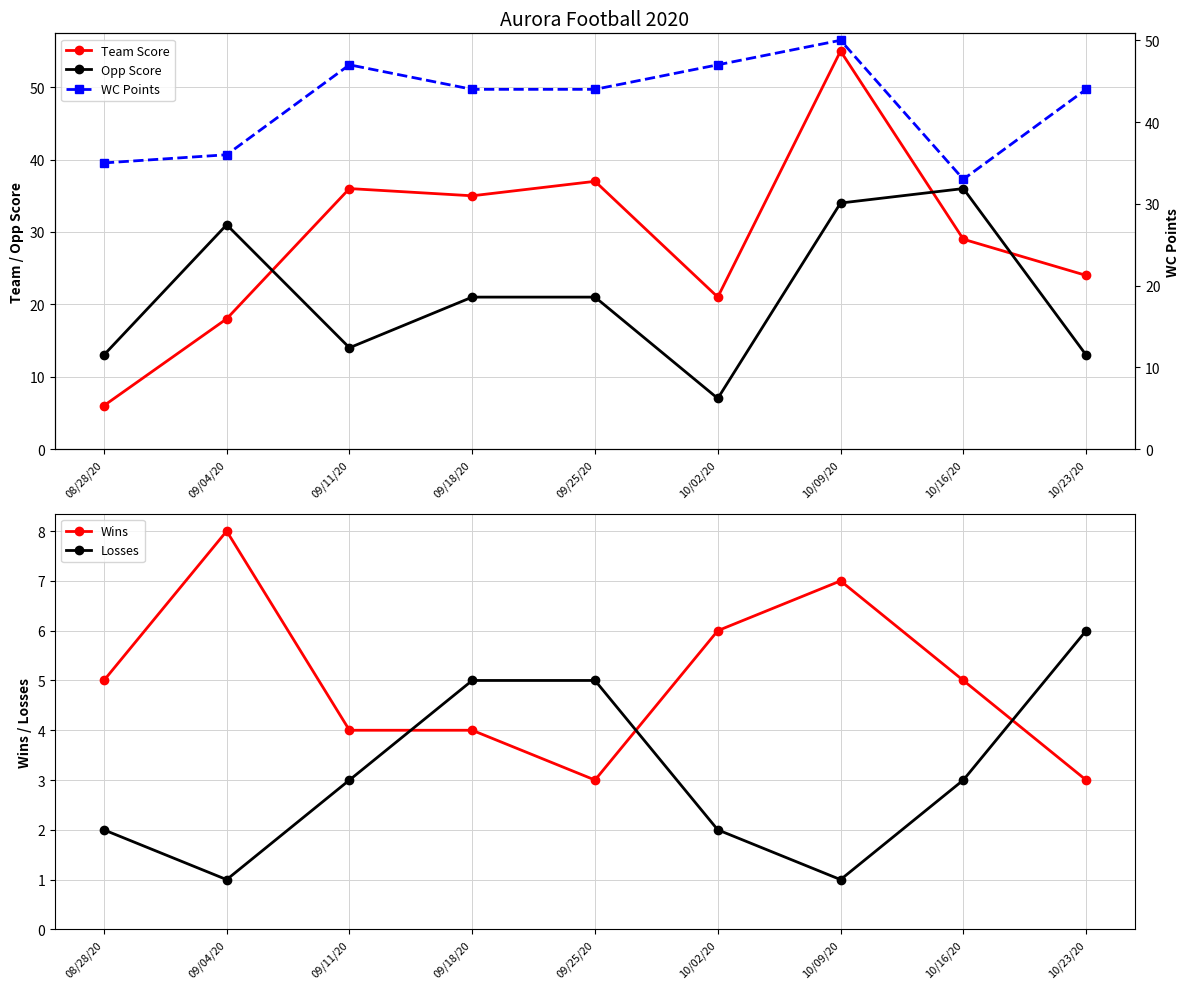

What are all the series names shown in the legend?

Team Score, Opp Score, Wins, Losses, WC Points